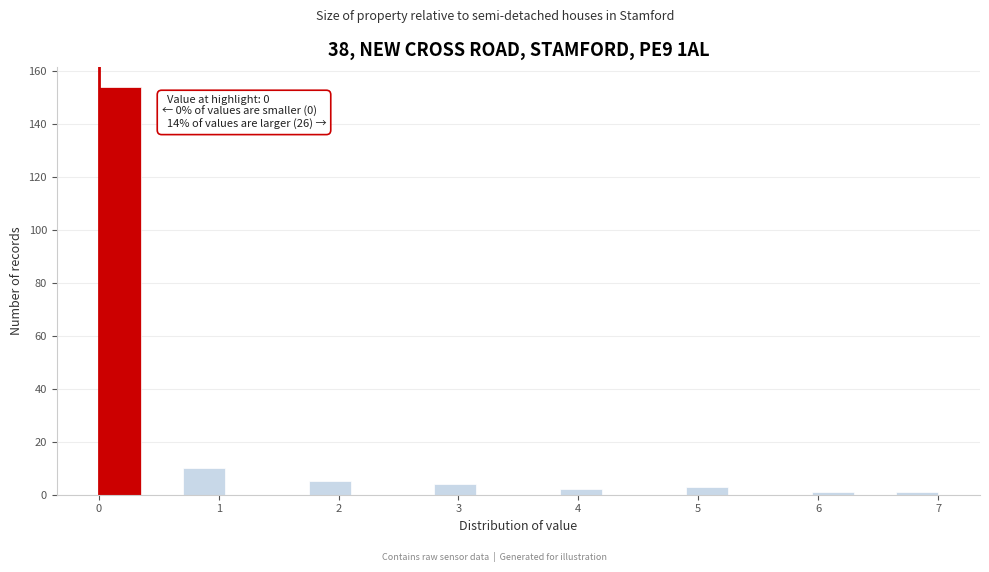

Around what value on the x-axis is the tallest bar? Give the approximate position of its centre, as read against the axis.

0.2